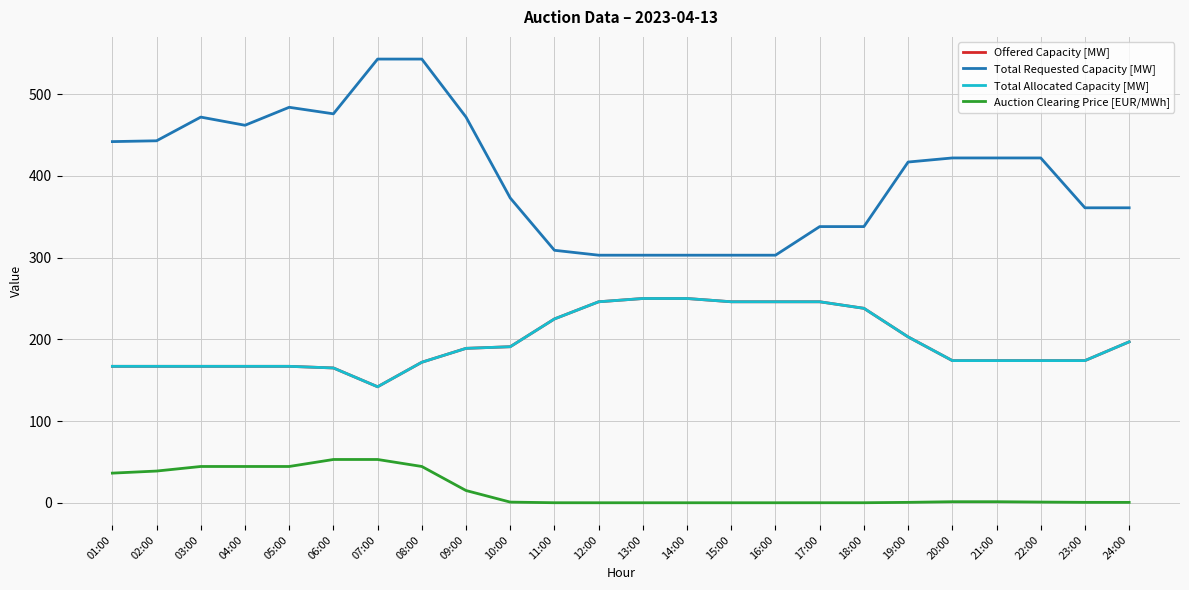

Is this an area chart (filled region under the line)?

No